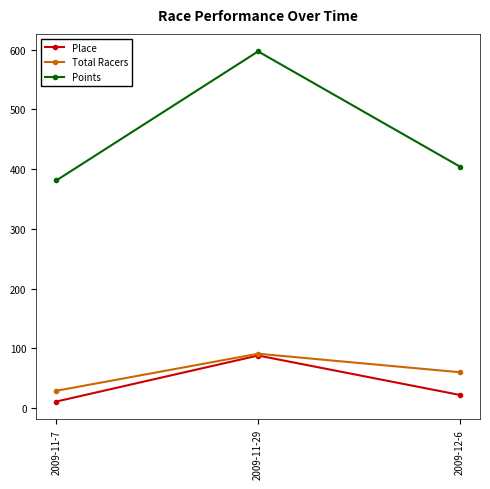

At which category is the sum across all series the highest?

2009-11-29